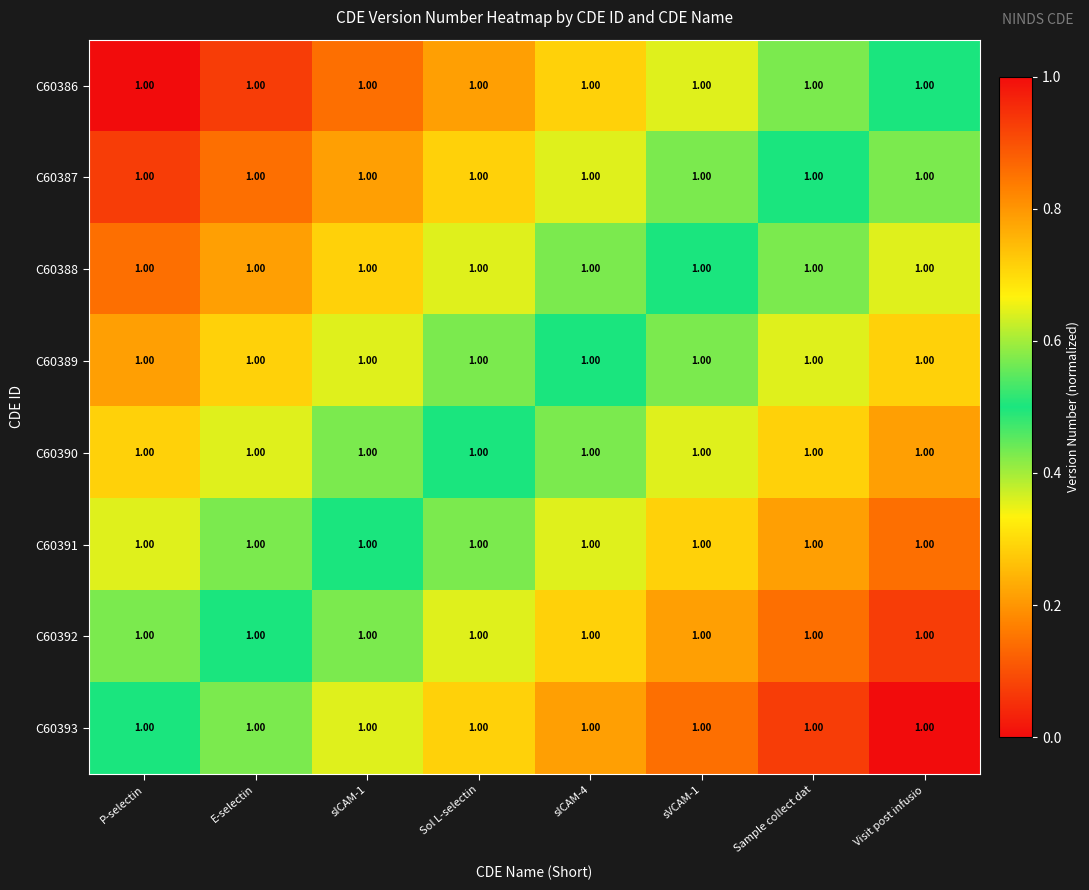

Which category has the highest value across all series?

Visit post infusio